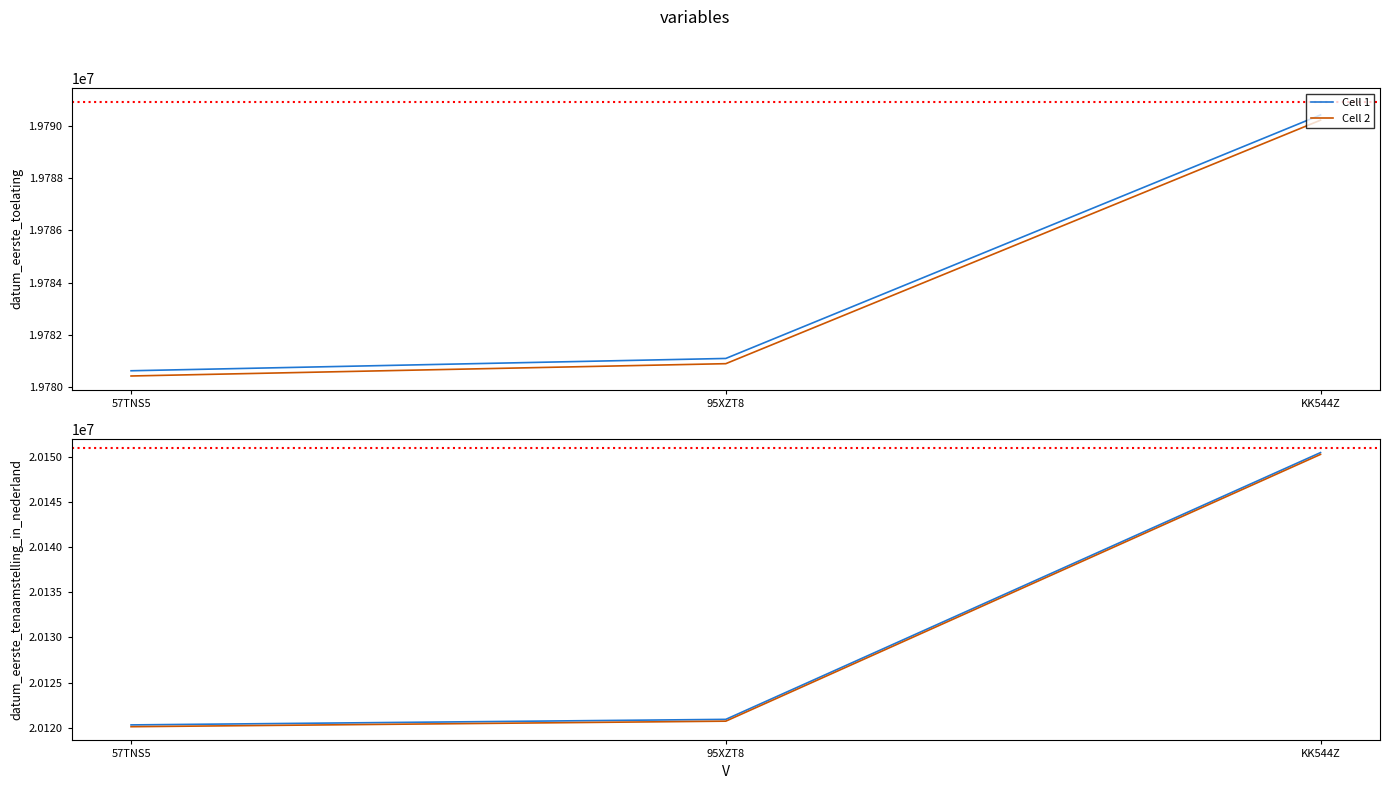

Count the number of data series in this chart.

2